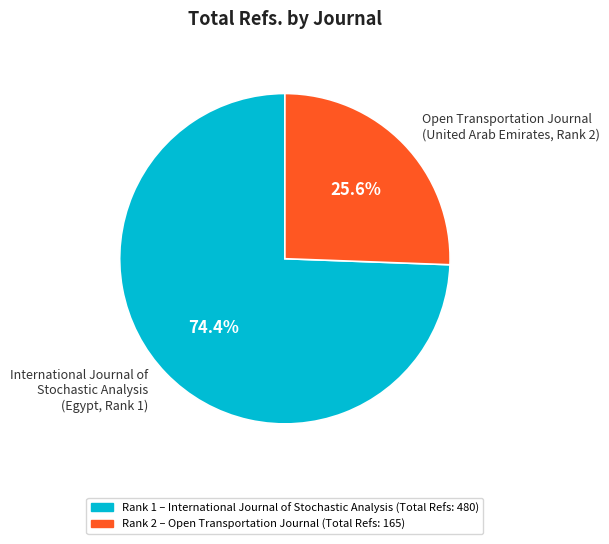

To the nearest percent, what is the combined percentage of International Journal of Stochastic Analysis and Open Transportation Journal?

100%